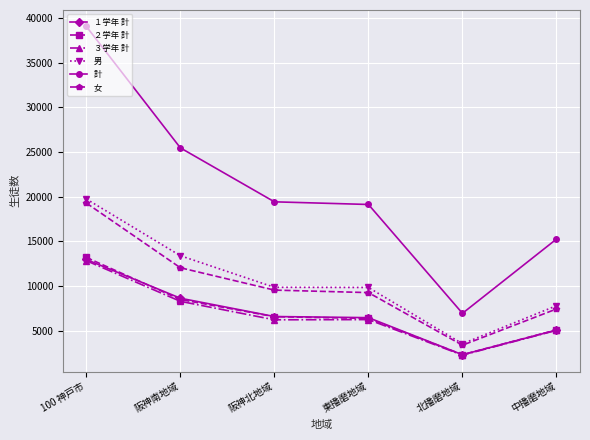

True or false: １学年 計 has a value of 6481 at 東播磨地域.

True